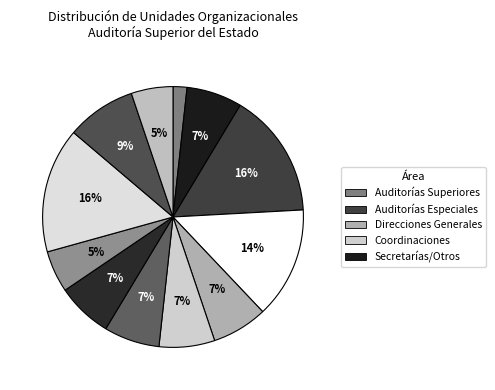

How many slices are in this pie chart?

12